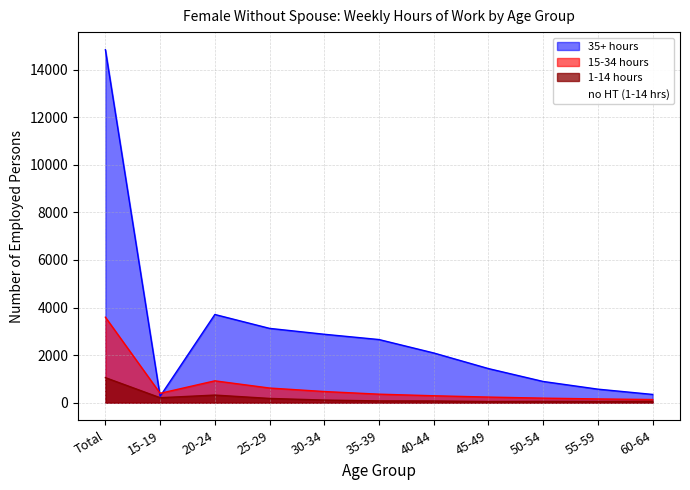

True or false: 1-14 hours and 35+ hours intersect in this chart.

False